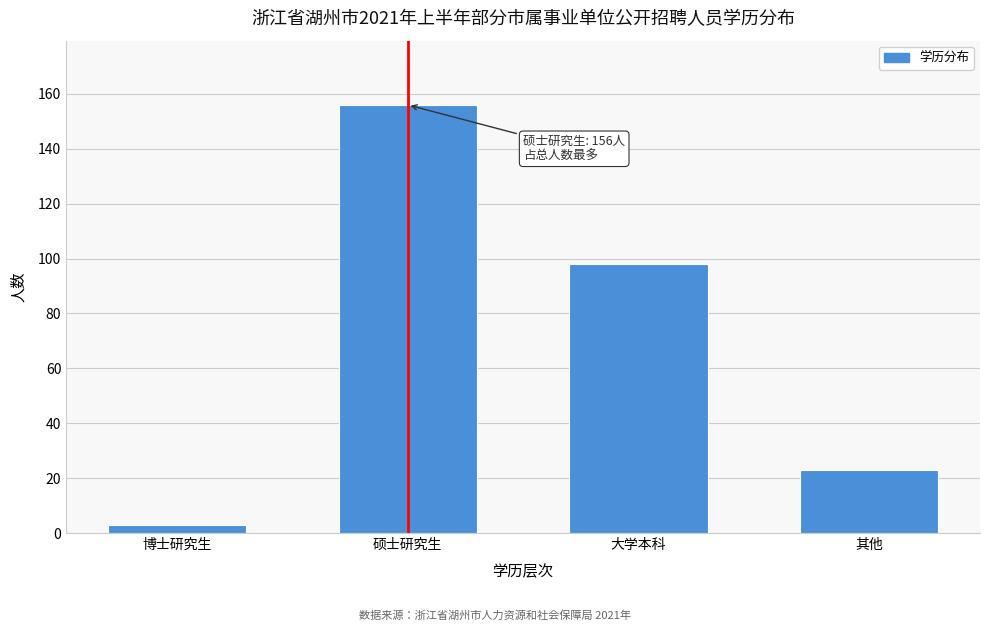

Reading right to left, what are all the values shown in this chart?

23	98	156	3